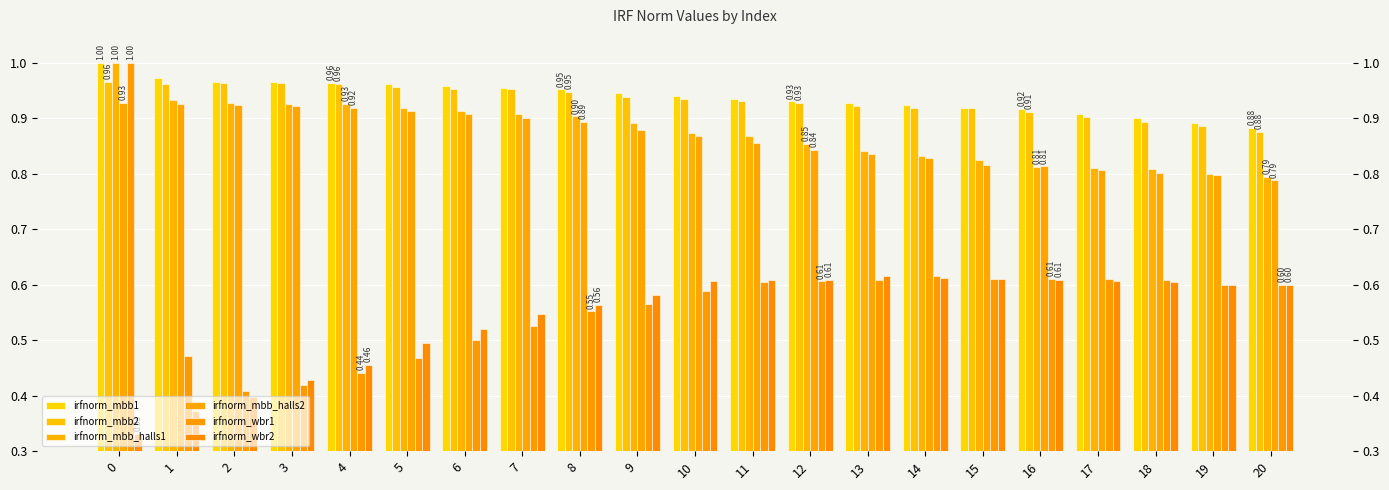

Is it true that irfnorm_wbr2 equals 0.4 at 1?

True